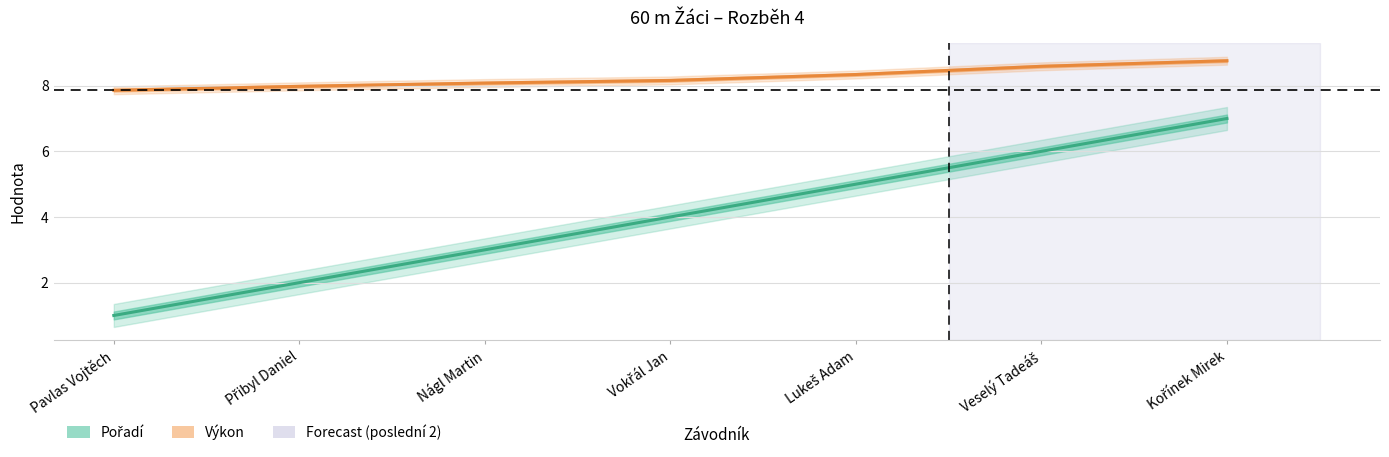

True or false: Výkon and Pořadí intersect in this chart.

False